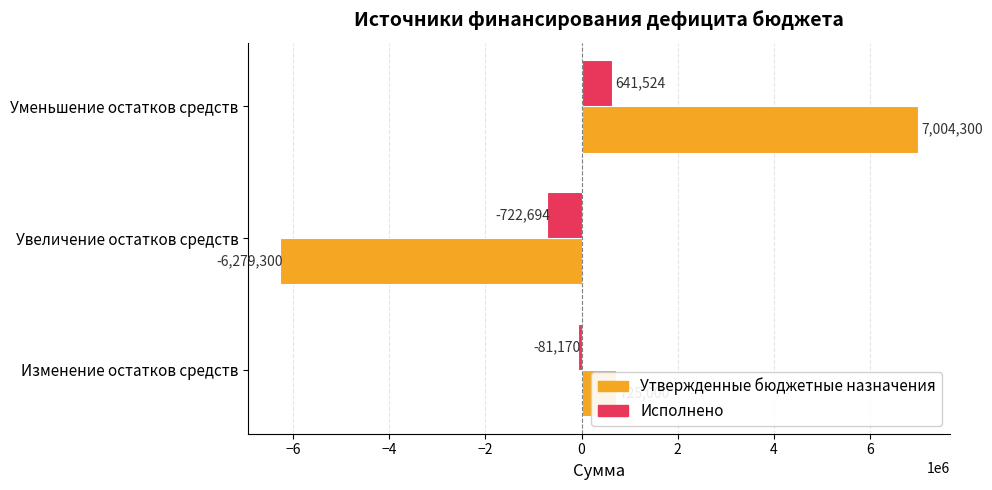

What is the difference between the maximum and minimum values in the Утвержденные бюджетные назначения series?

13283600.0